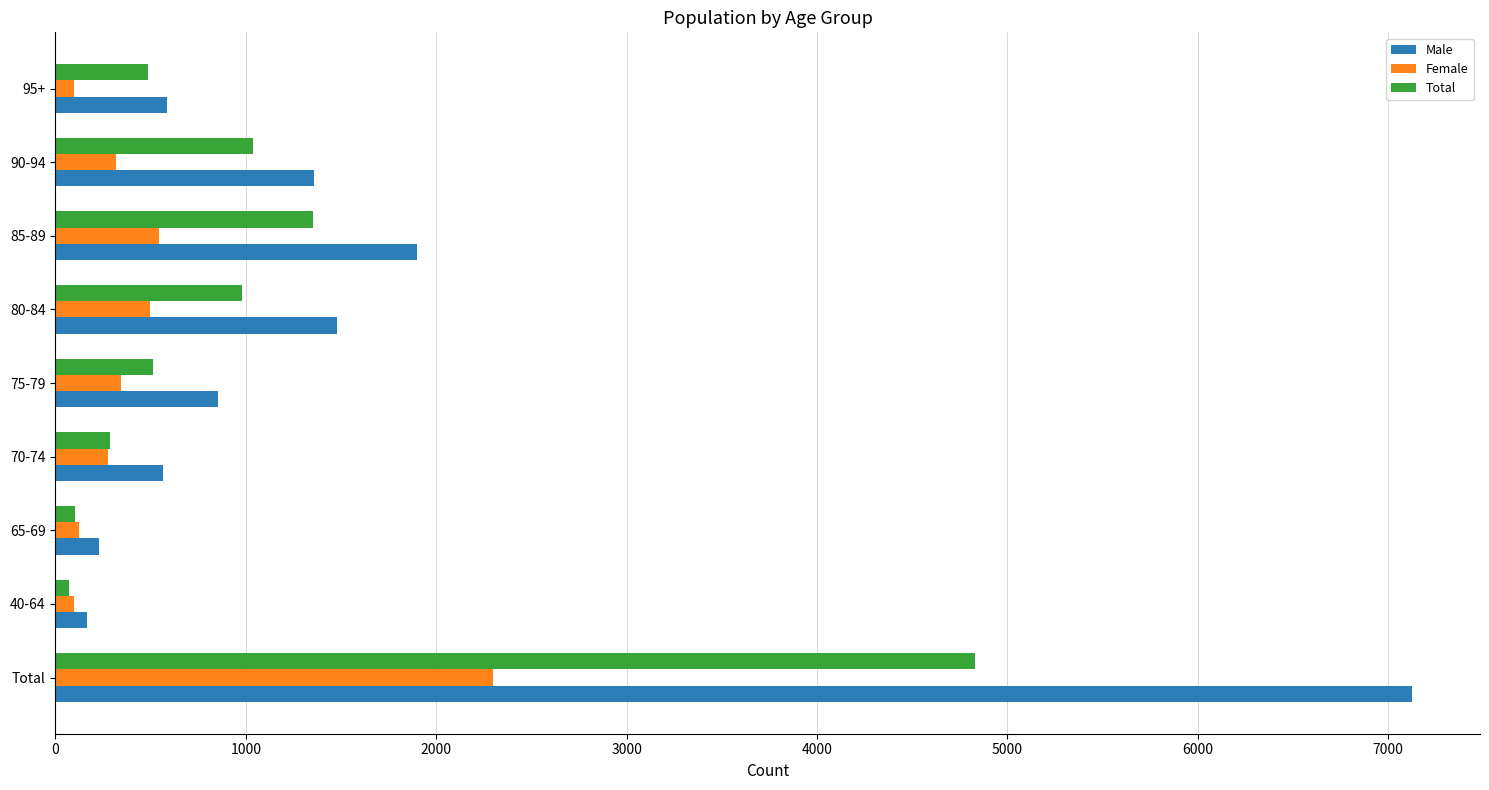

Which series has the widest spread of values?

Male